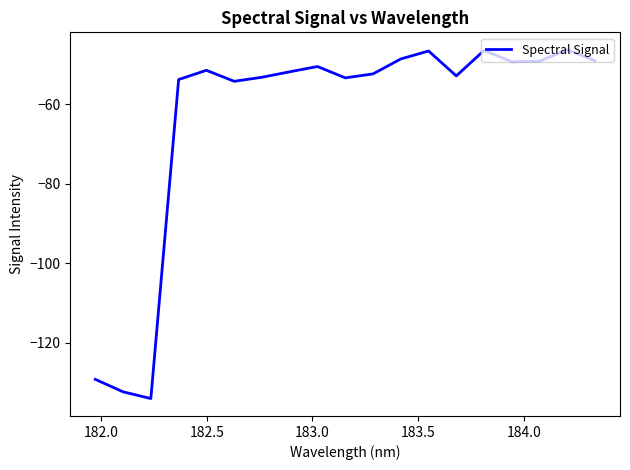

What is the difference between the maximum and minimum values?

87.7